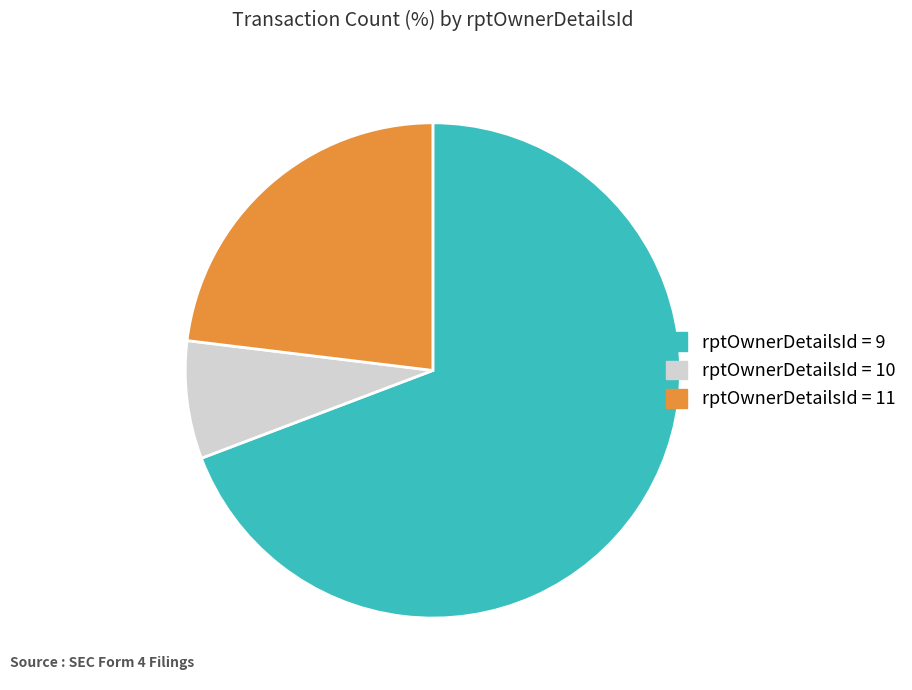

Is rptOwnerDetailsId = 10 the majority of the pie?

No